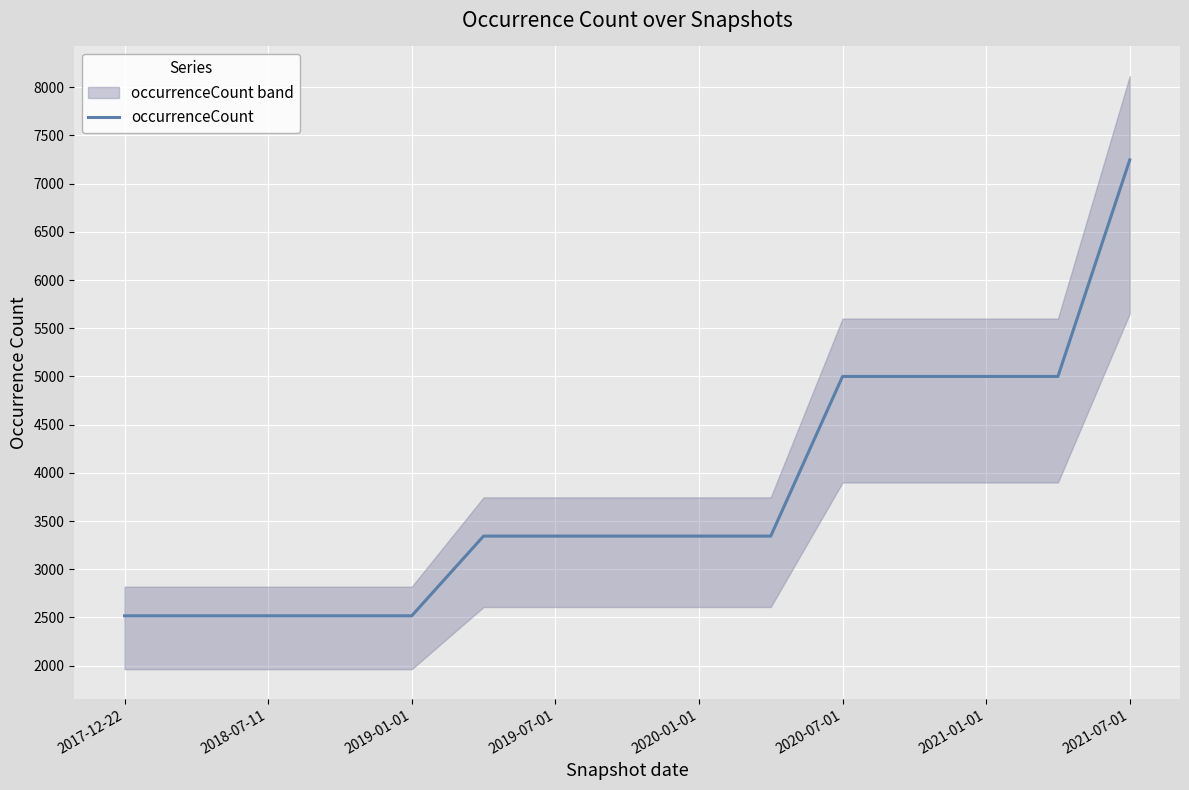

What is the maximum value for occurrenceCount?

7246